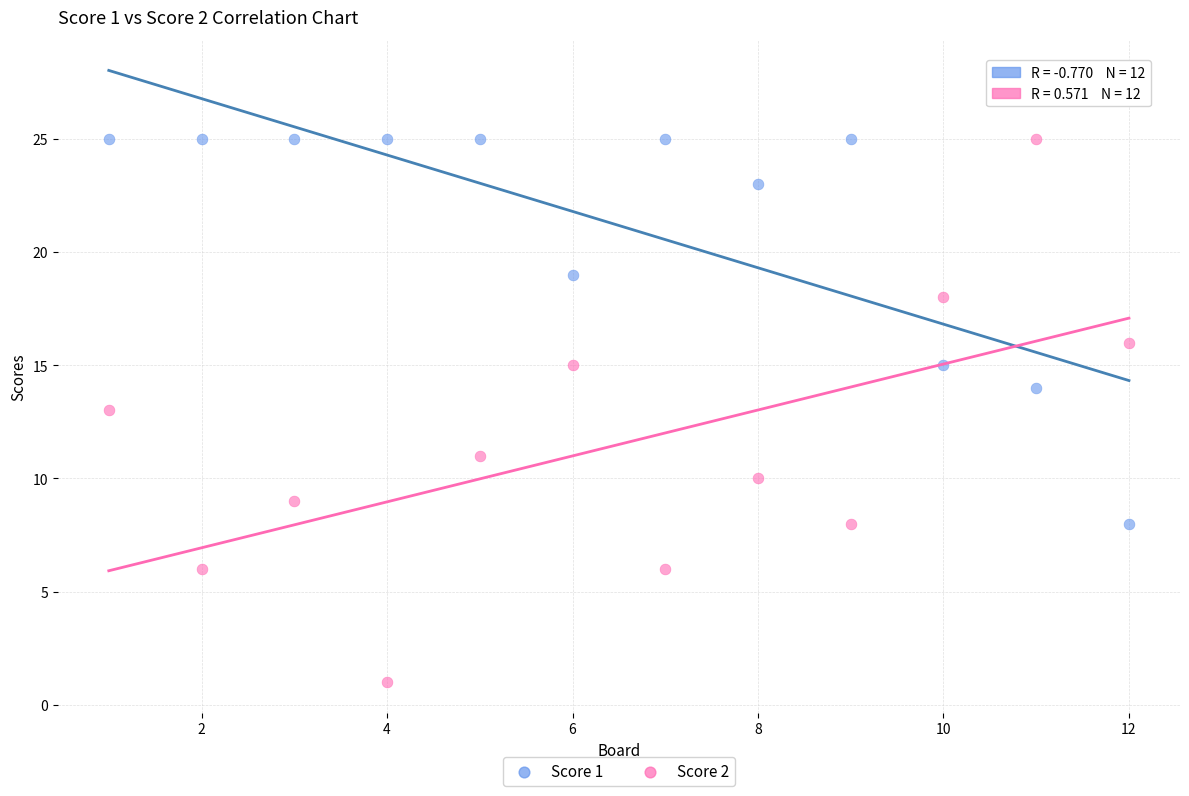

What is the X range (max minus min) for the scatter plot?

11